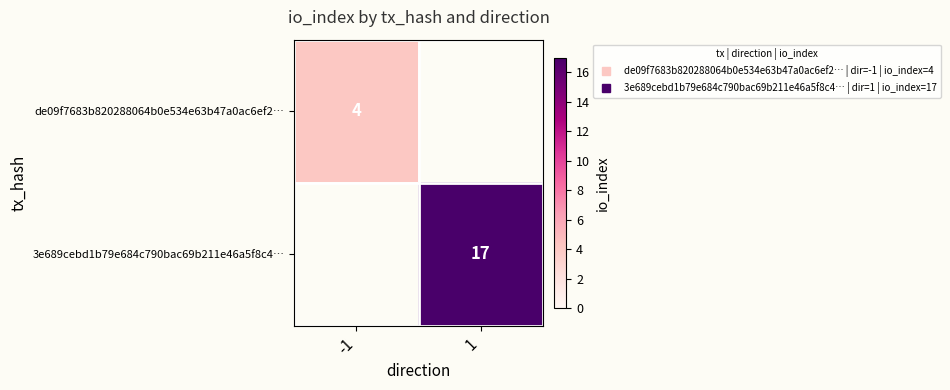

What is the highest value of the de09f7683b820288064b0e534e63b47a0ac6ef2… series?

4.0